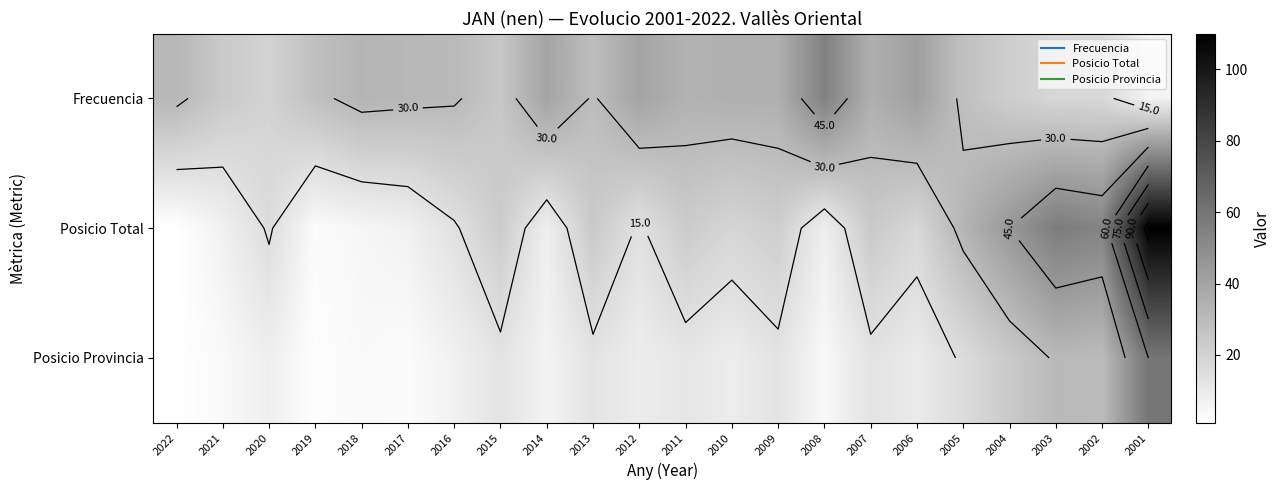

Between 2015 and 2004, which is larger?

2015